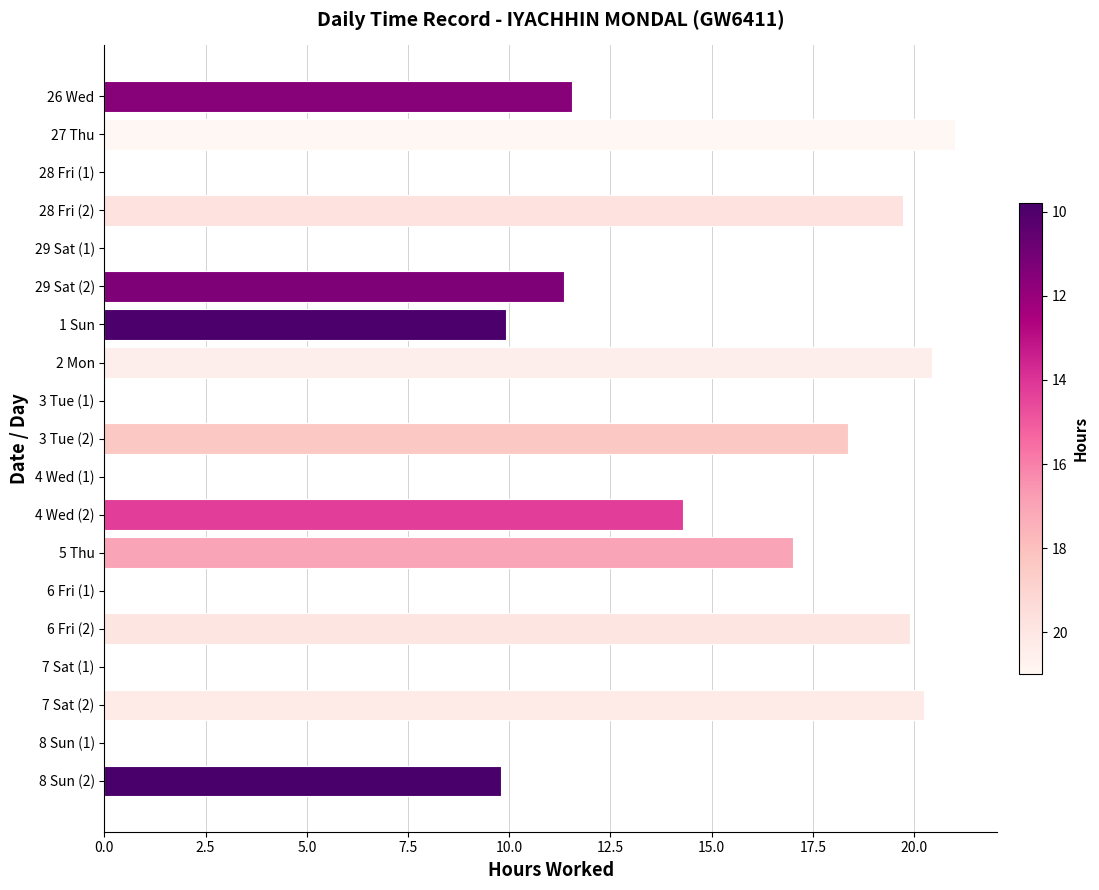

At which category does the chart reach its peak across all series?

27 Thu